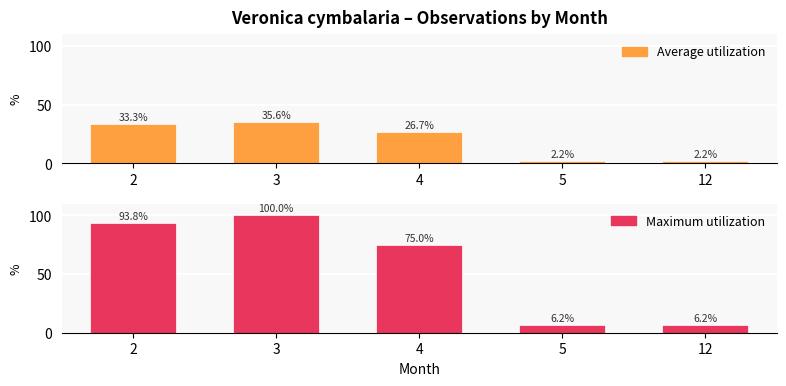

What is the sum of all Maximum utilization values?

281.2